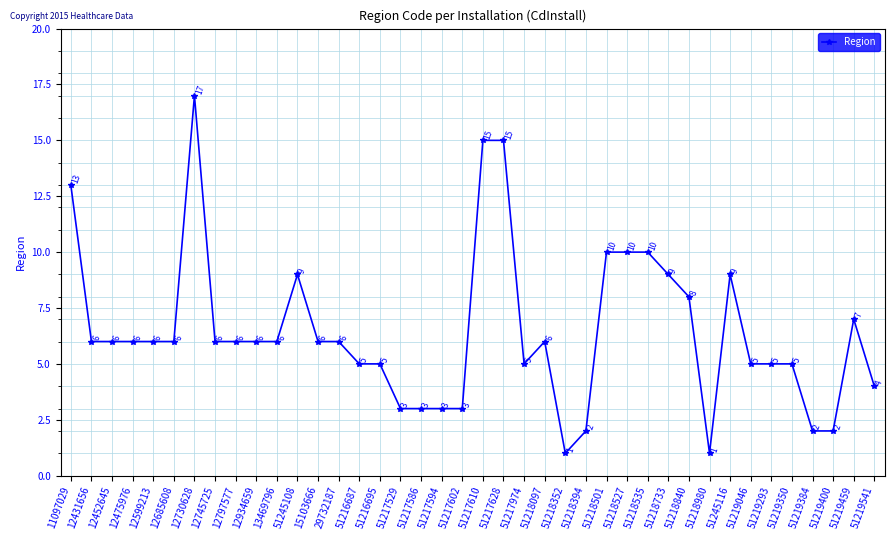

Which category has the highest value across all series?

12730628